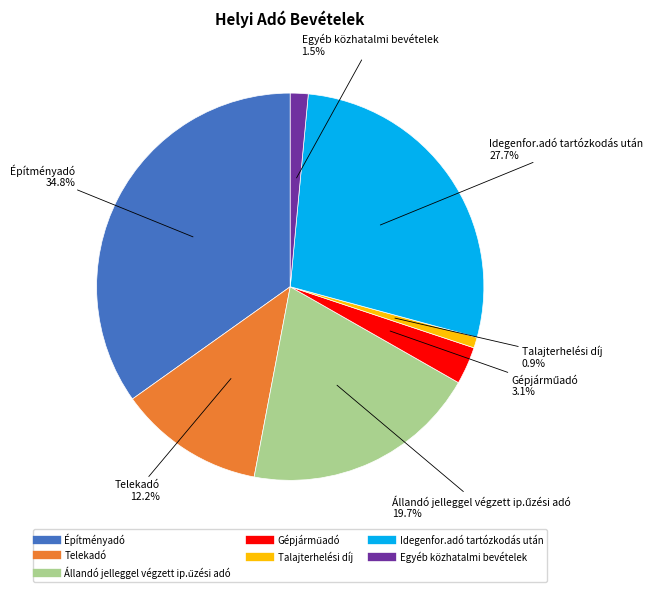

Is Építményadó the majority of the pie?

No